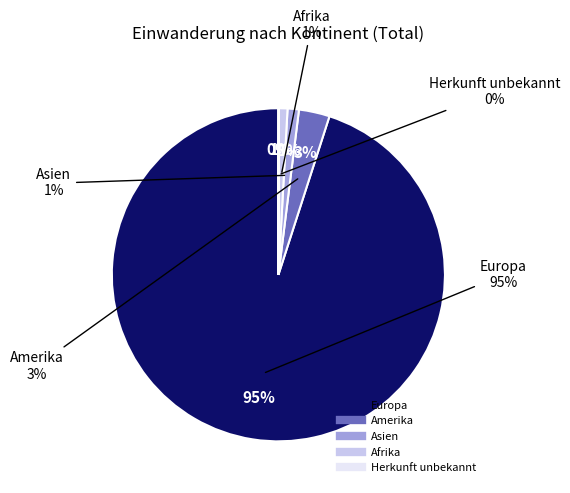

Which category has the biggest portion of the pie?

Europa